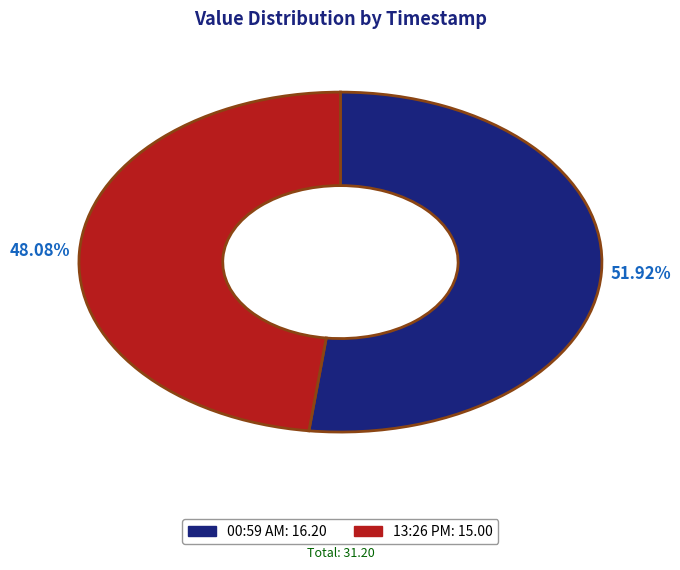

Is there any slice that represents more than half of the pie?

Yes